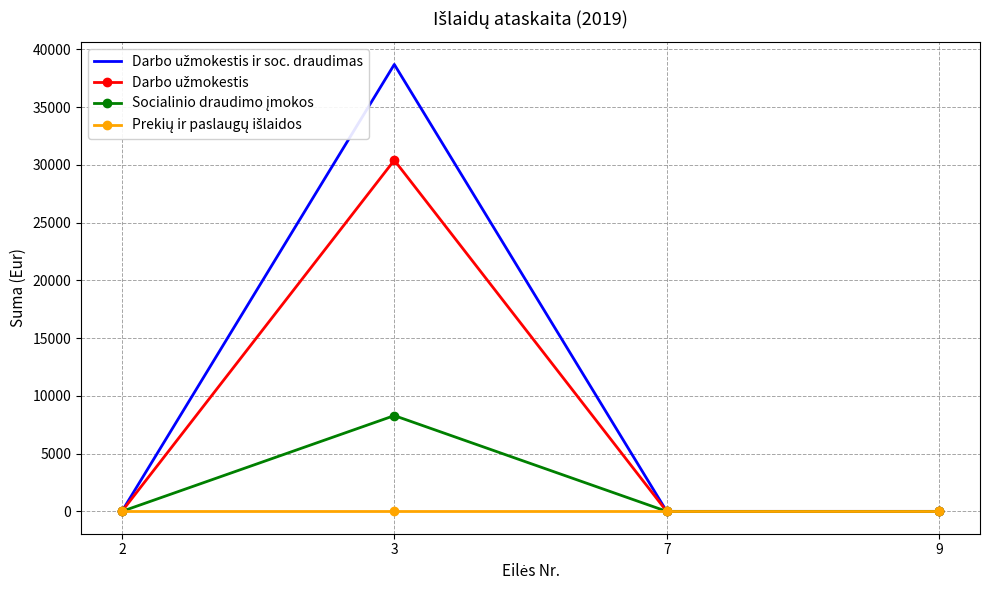

At which category is the sum across all series the highest?

3